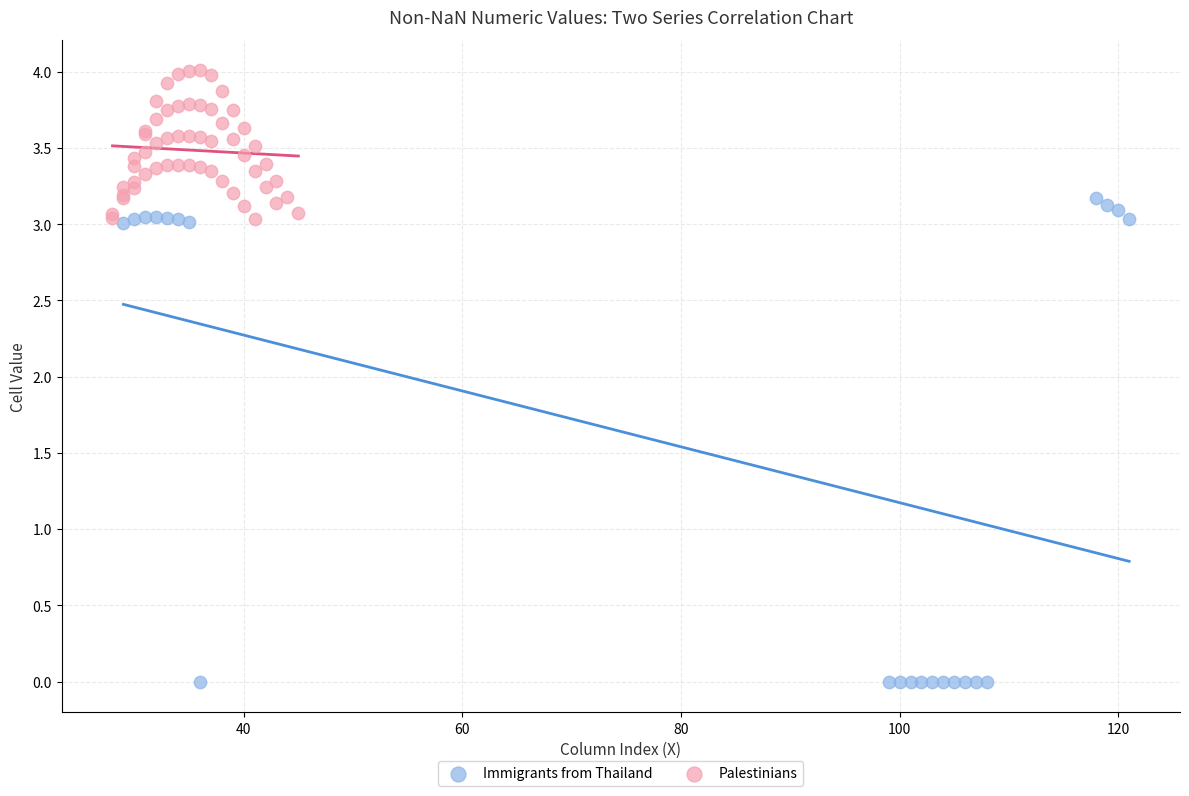

Which series reaches the maximum Y coordinate?

Palestinians